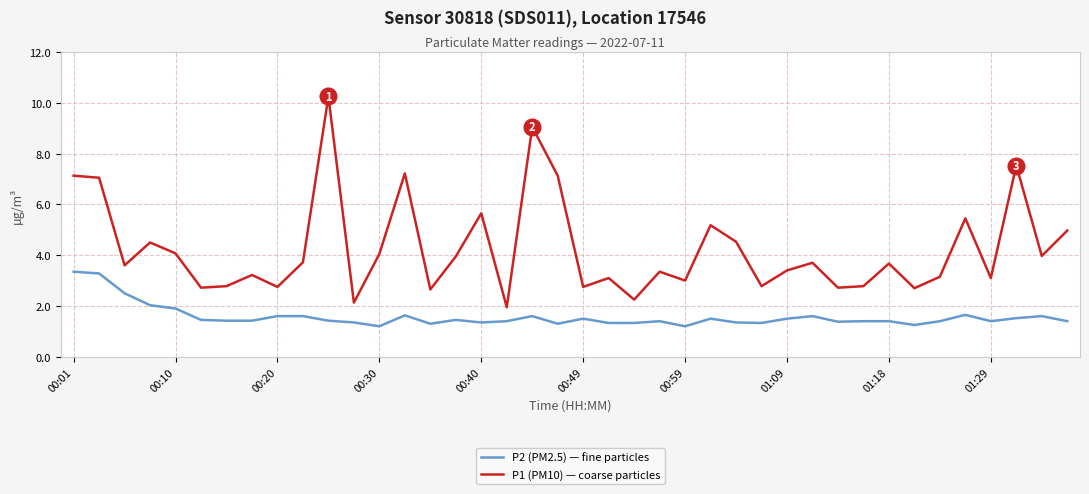

List the series in order of their peak value, highest first.

P1 (PM10) — coarse particles, P2 (PM2.5) — fine particles